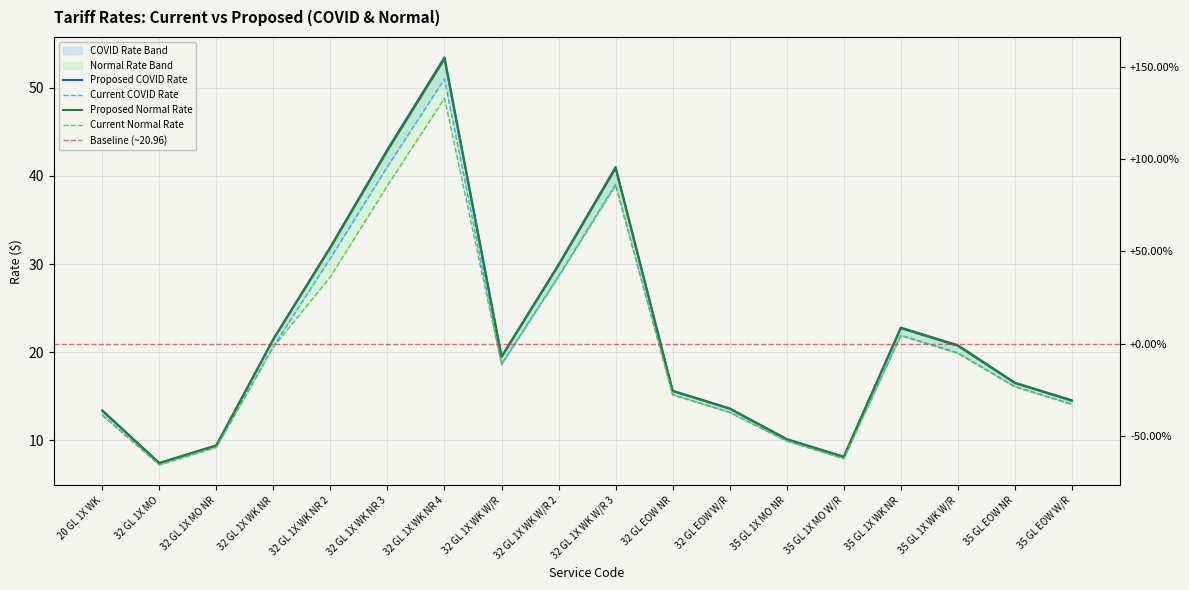

What is the difference between the highest and lowest values at 35 GL 1X MO W/R?

0.2